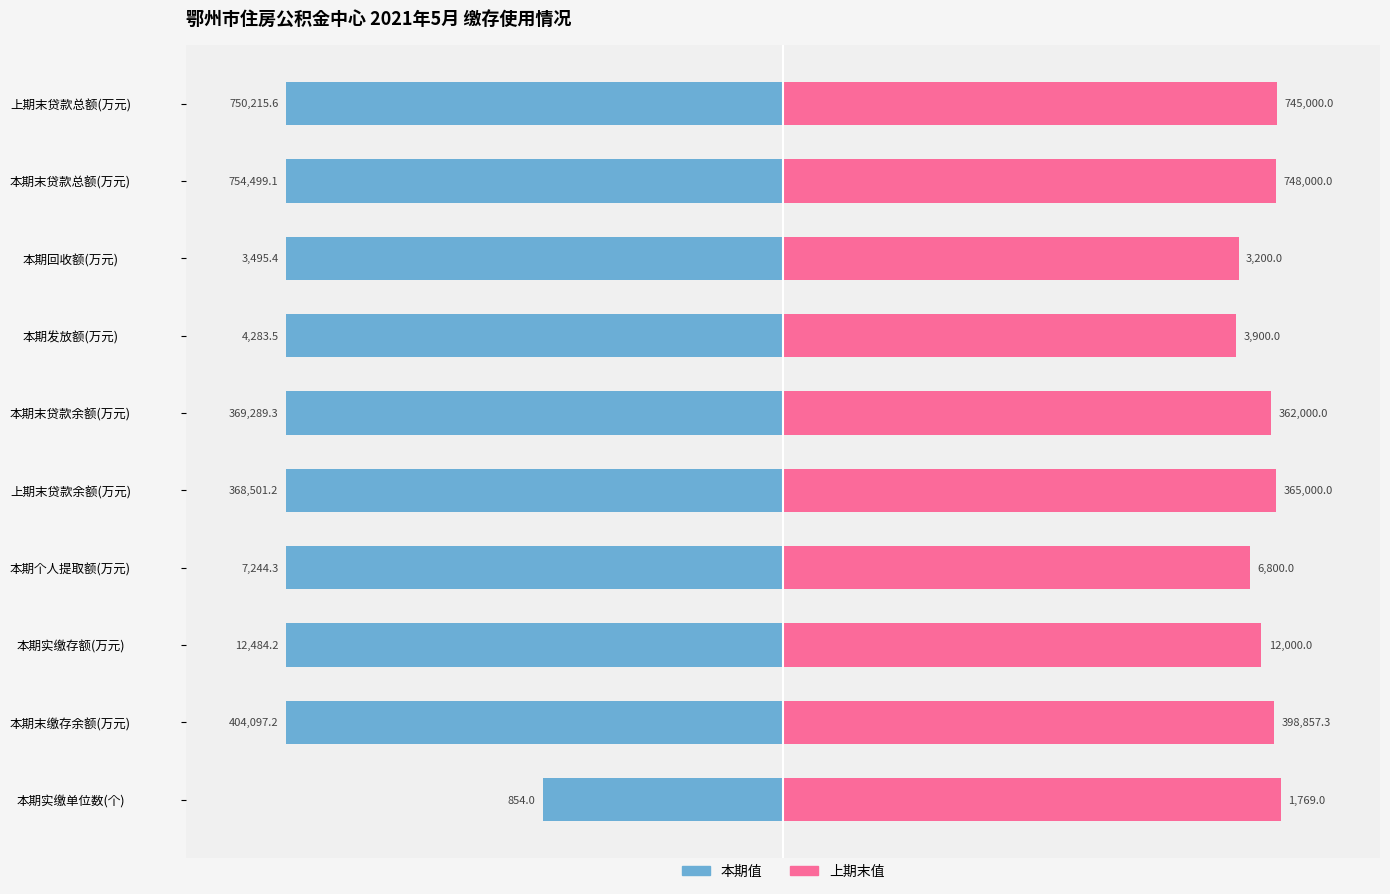

What are all the series names shown in the legend?

本期值, 上期末值